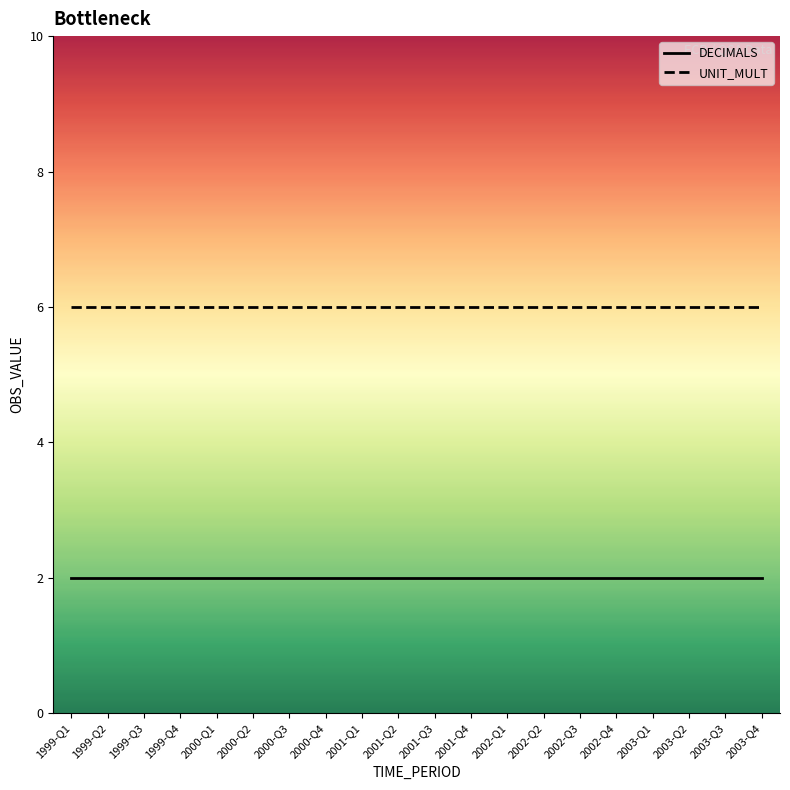

True or false: UNIT_MULT and DECIMALS intersect in this chart.

False